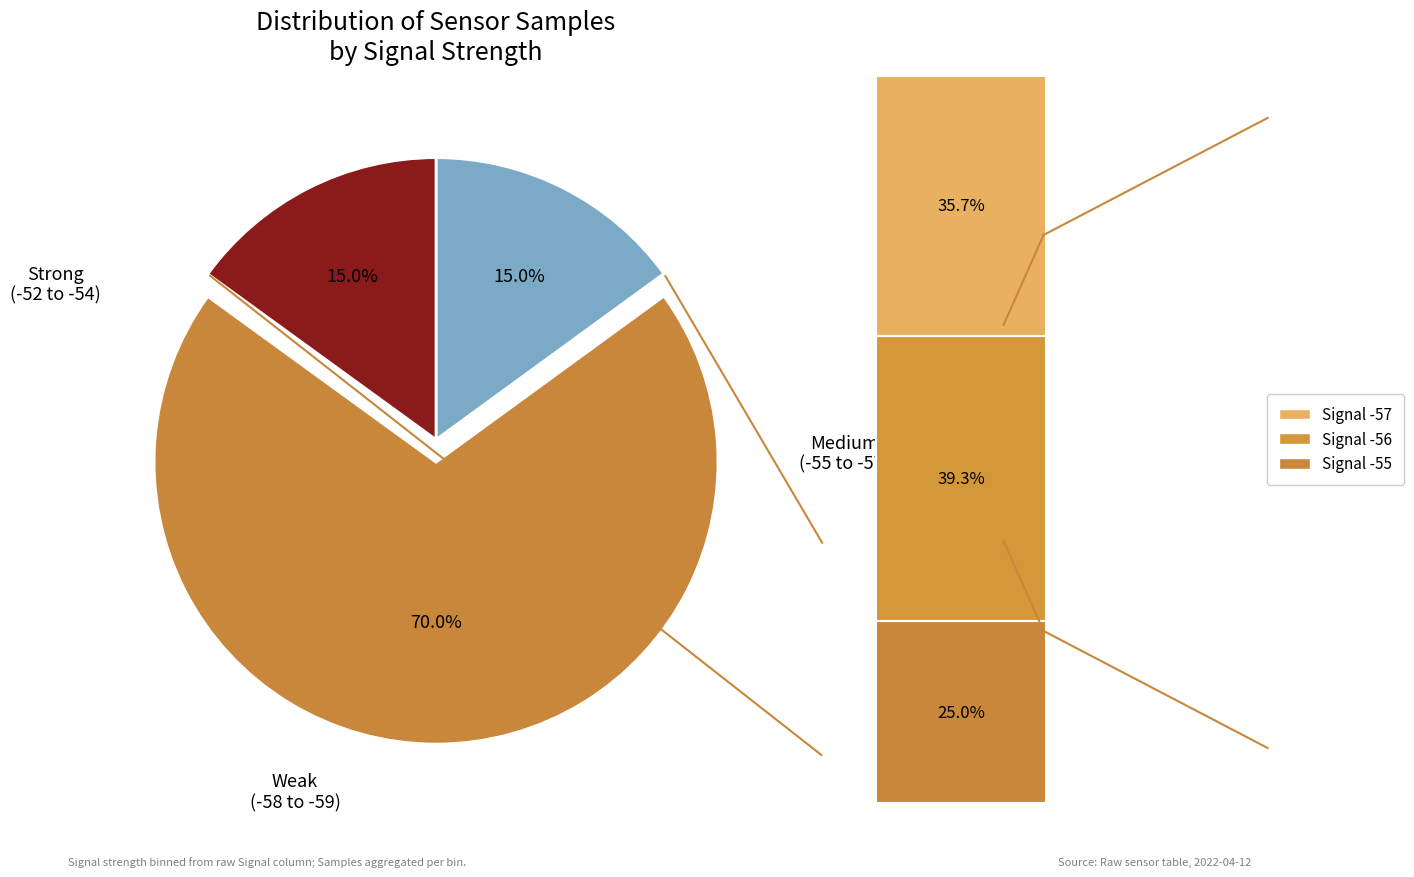

Is there a majority slice in this chart?

Yes